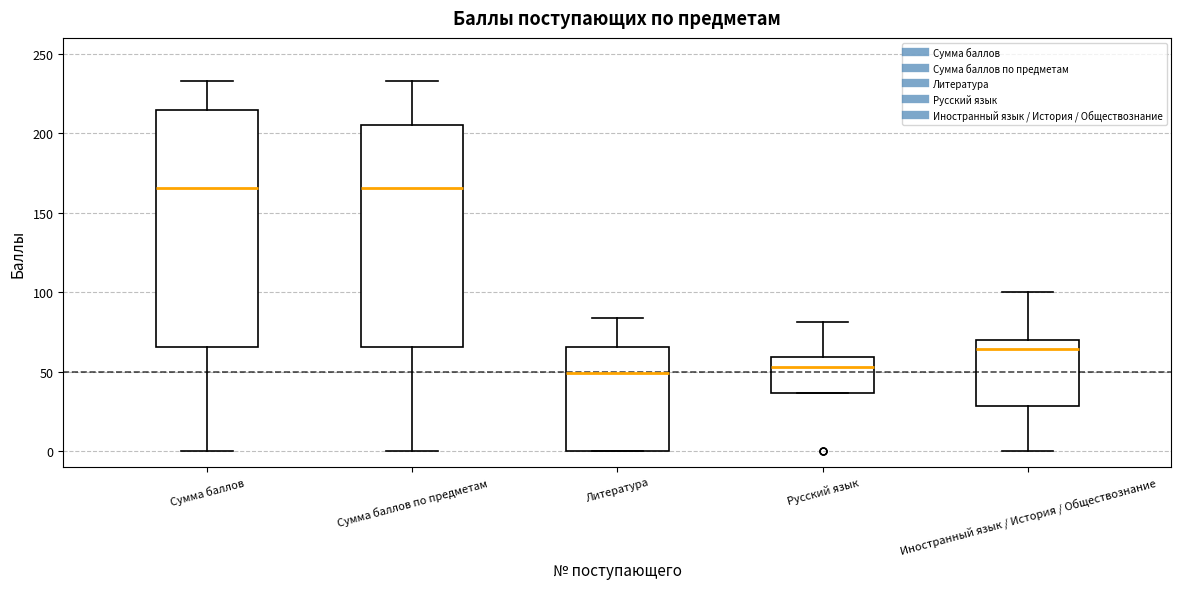

Reading left to right, read every box against the y-axis: the position of its median line, the range the box covers, and the ends of its whiskers. The values are not printed on the chart, so give them approximately, as read against the axis.

Сумма баллов: median 165, box 65 to 215, whiskers 0 to 235
Сумма баллов по предметам: median 165, box 65 to 205, whiskers 0 to 235
Литература: median 50, box 0 to 65, whiskers 0 to 85
Русский язык: median 55, box 35 to 60, whiskers 35 to 80
Иностранный язык / История / Обществознание: median 65, box 30 to 70, whiskers 0 to 100